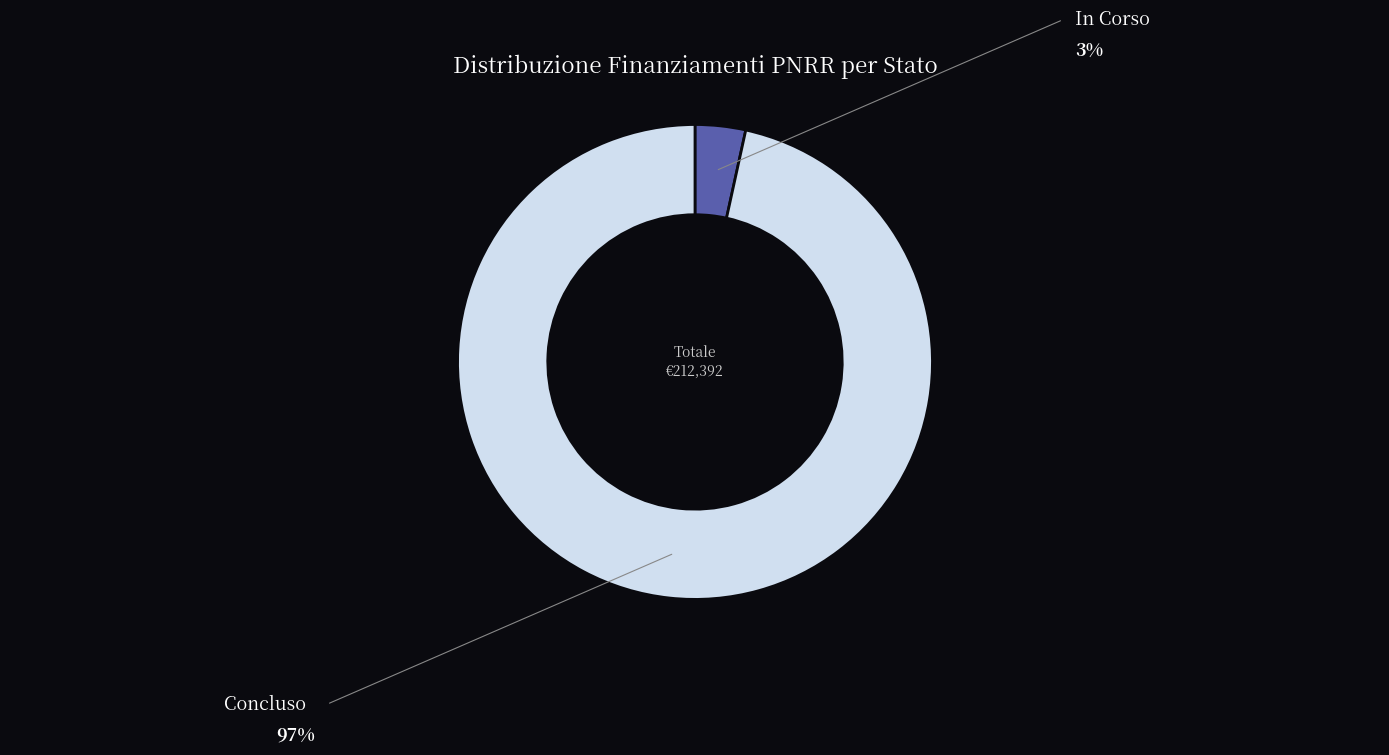

How many slices are in this pie chart?

2